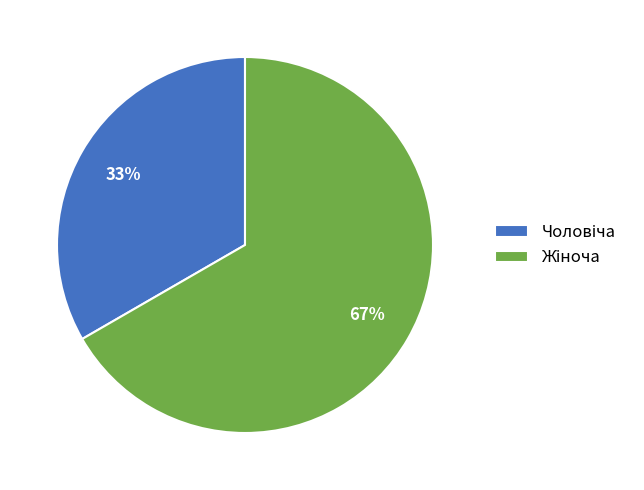

To the nearest percent, what is the average slice percentage?

50%